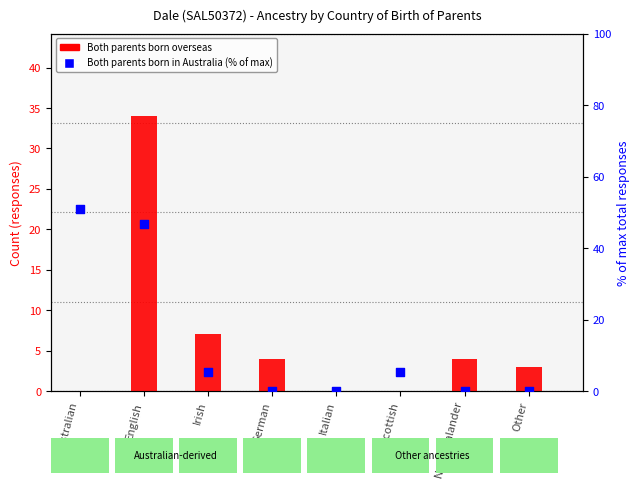

What is the total value across all series at English?

80.8